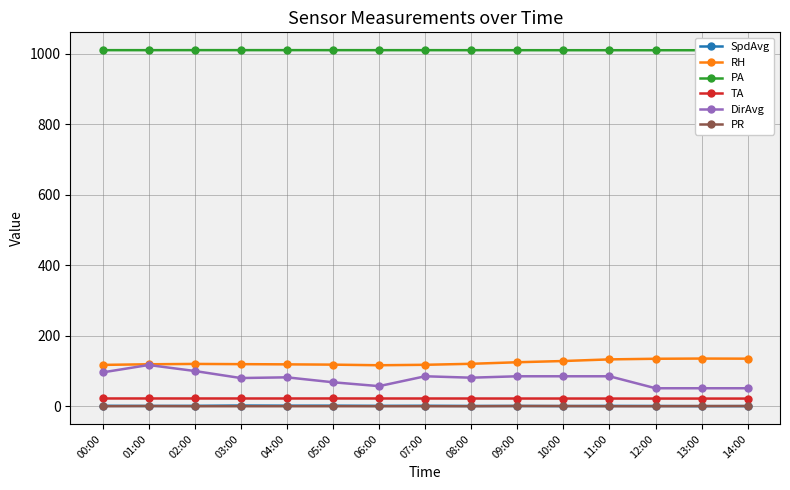

Is it true that PA equals 706.8 at 08:00?

False